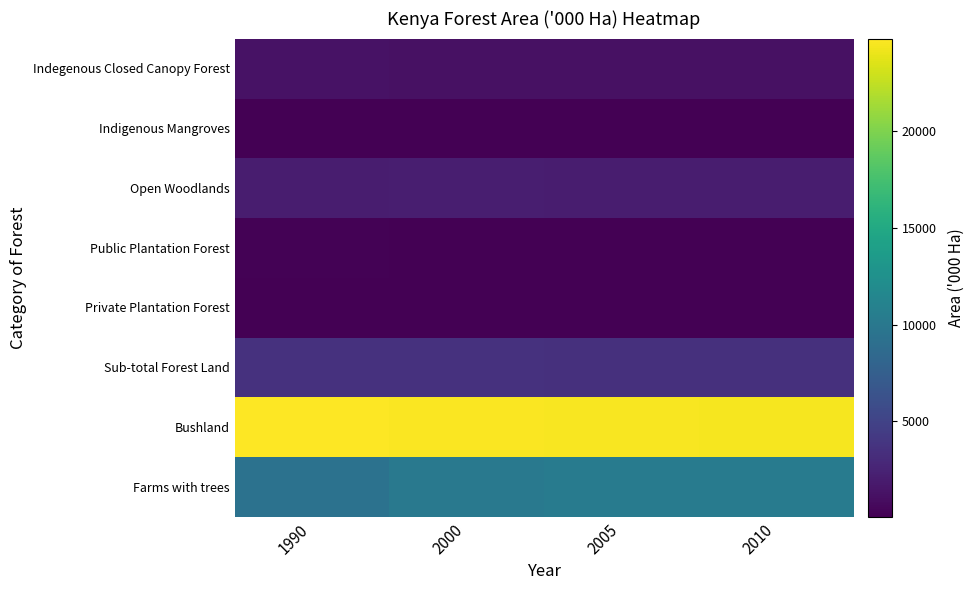

Reading left to right, transcribe all the data shown in this chart.

Indegenous Closed Canopy Forest: 1990=1240	2000=1190	2005=1165	2010=1140
Indigenous Mangroves: 1990=80	2000=80	2005=80	2010=80
Open Woodlands: 1990=2015	2000=2100	2005=2075	2010=2050
Public Plantation Forest: 1990=170	2000=134	2005=119	2010=107
Private Plantation Forest: 1990=68	2000=78	2005=83	2010=90
Sub-total Forest Land: 1990=3573	2000=3582	2005=3522	2010=3467
Bushland: 1990=24800	2000=24635	2005=24570	2010=24510
Farms with trees: 1990=9420	2000=10020	2005=10320	2010=10385